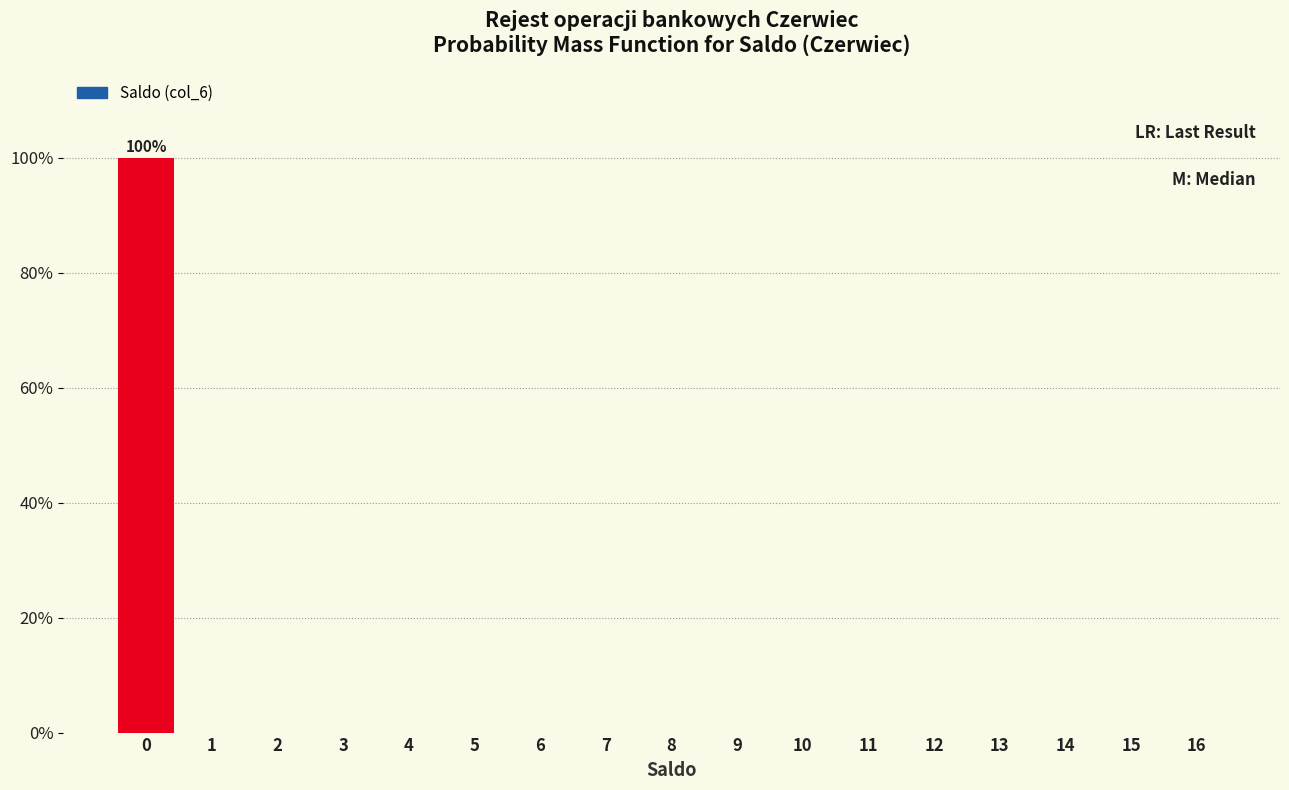

Reading right to left, extract all data points from this chart.

16=0	15=0	14=0	13=0	12=0	11=0	10=0	9=0	8=0	7=0	6=0	5=0	4=0	3=0	2=0	1=0	0=100